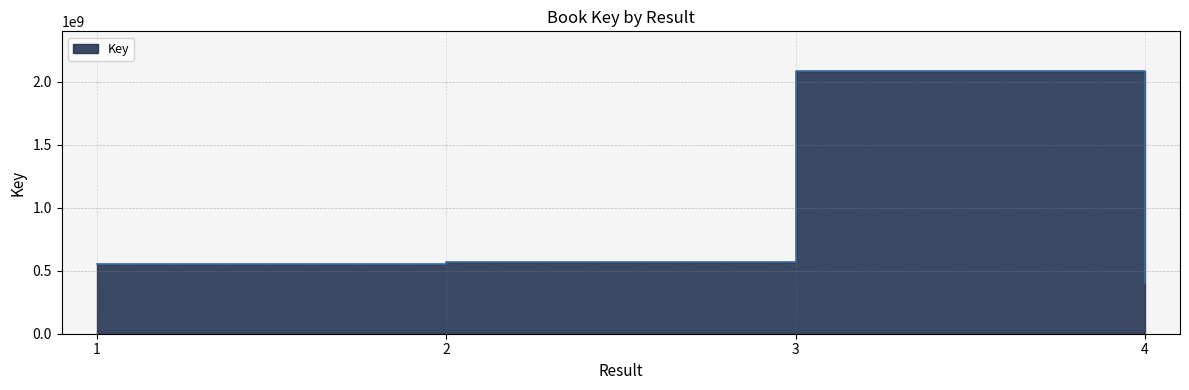

What is the change in value from 3 to 4?

-1687840732